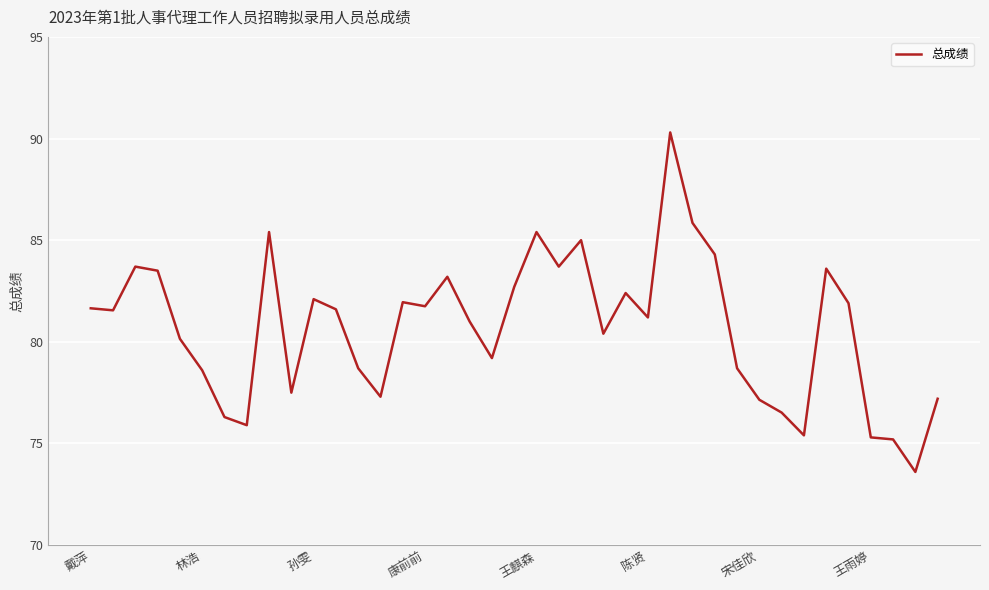

What is the greatest value displayed?

90.3